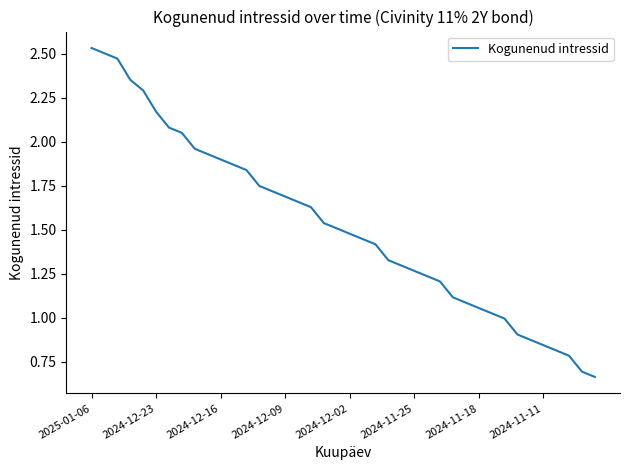

Does the chart have visible grid lines?

No